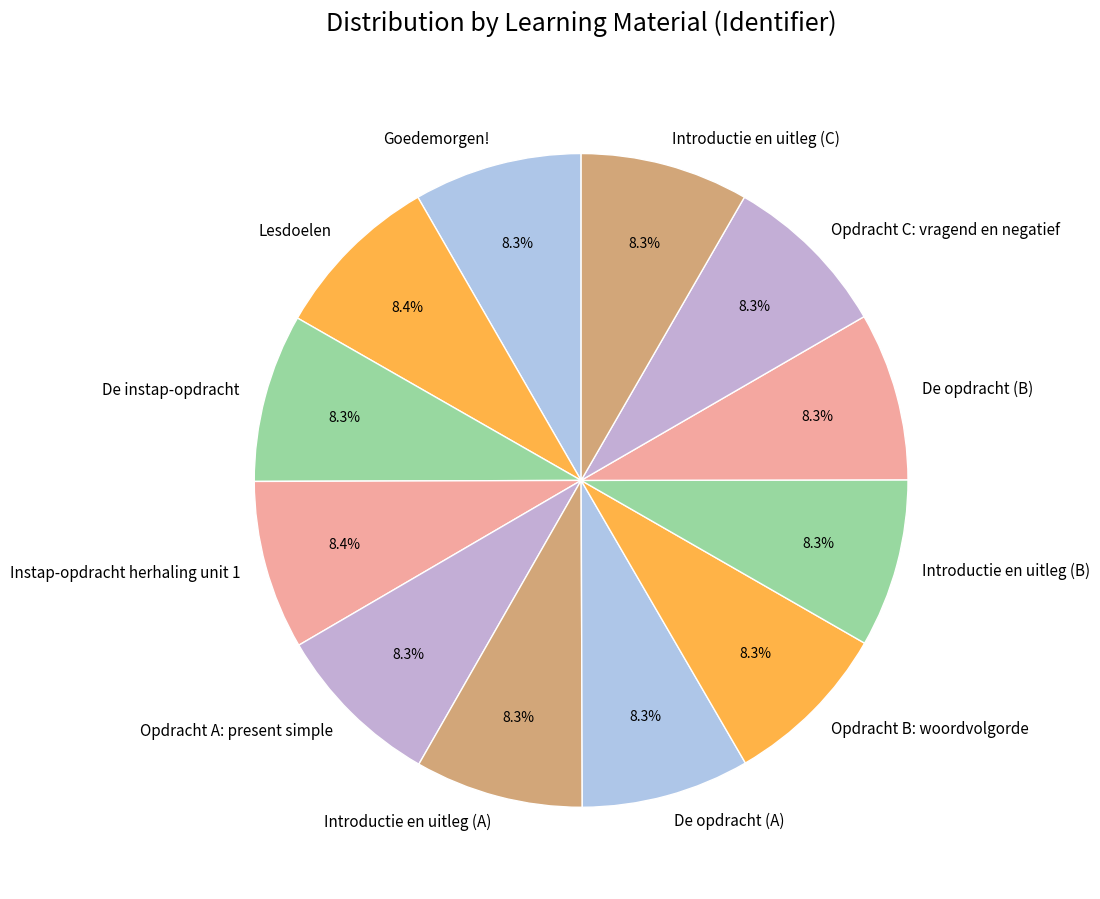

Do Introductie en uitleg (C) and De opdracht (B) together represent more than half of the pie?

No